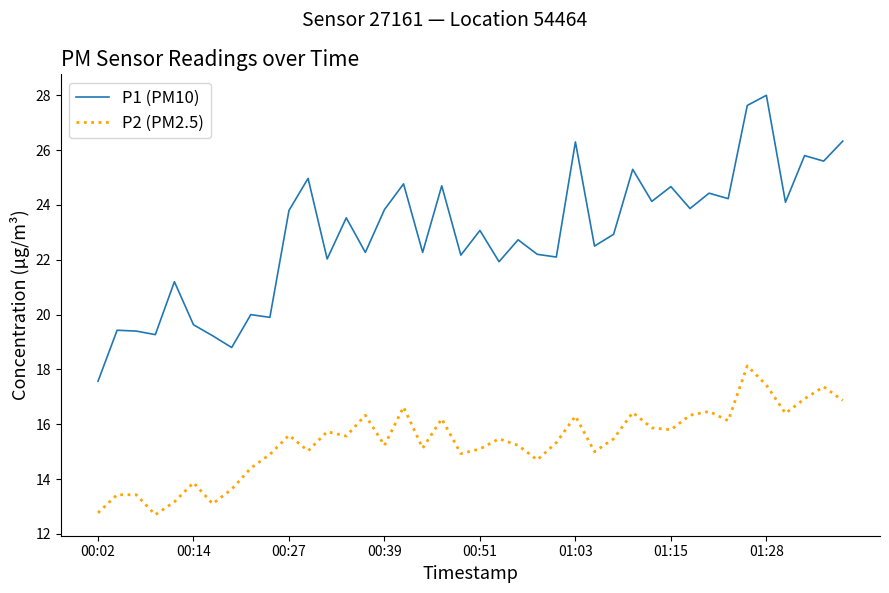

What is the minimum value shown in the chart?

12.7